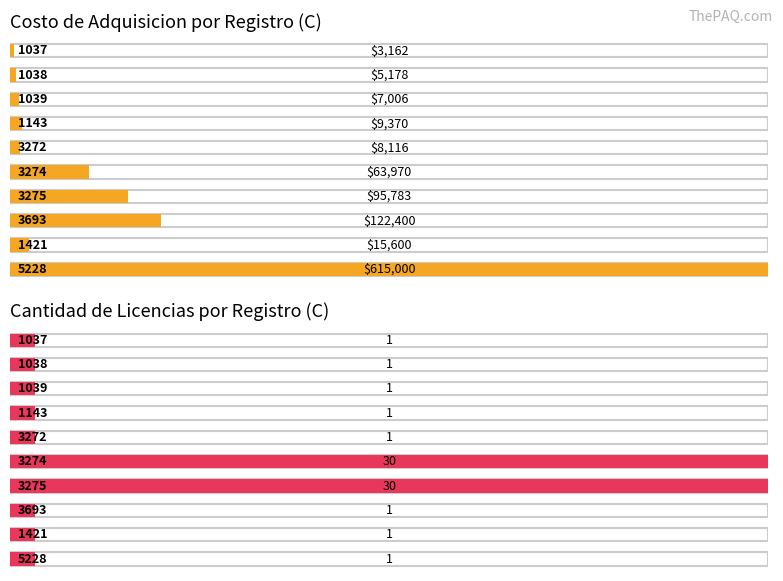

What is the maximum value shown in the chart?

615000.0